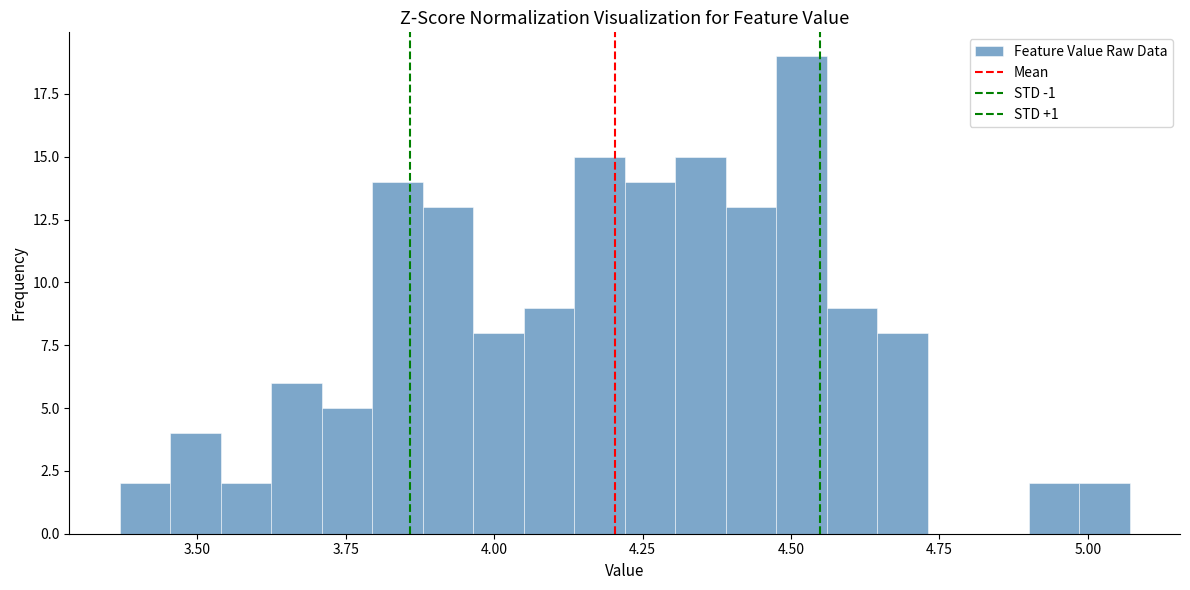

Read against the x-axis, roughly where is the centre of the tallest bar?

4.50